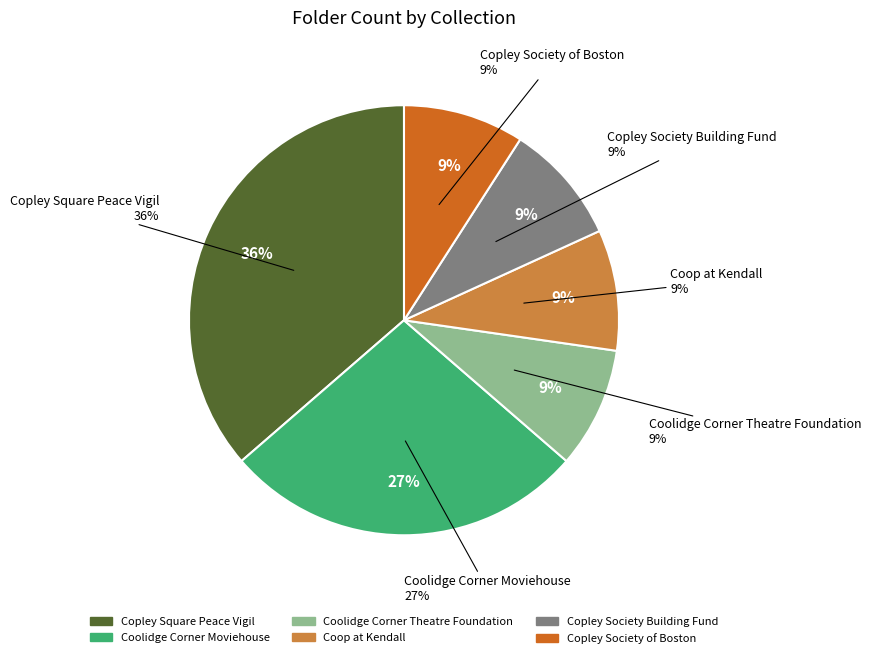

To the nearest percent, what is the combined percentage of Coolidge Corner Moviehouse and Coolidge Corner Theatre Foundation?

36%